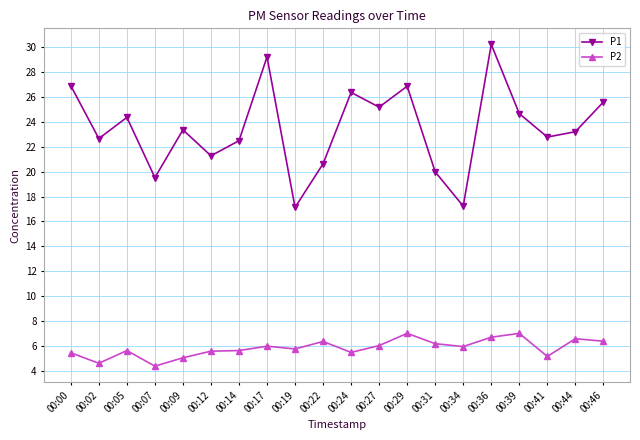

The value of P1 at 00:29 is 26.9. True or false?

True